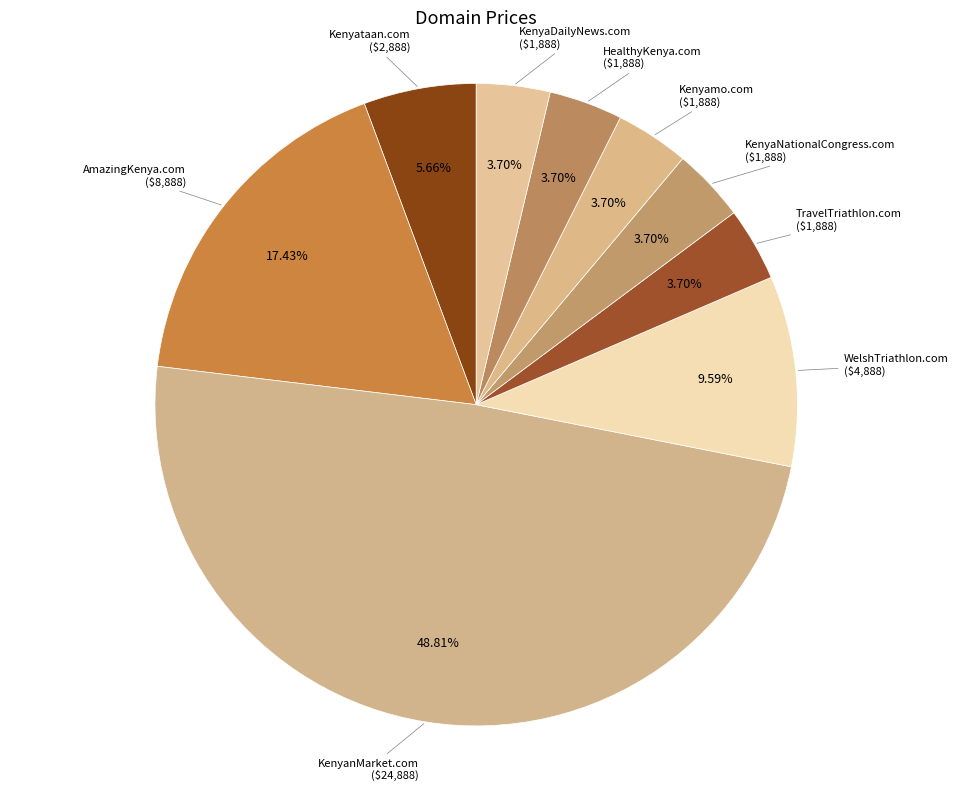

What is the ratio of the value at Kenyataan.com to the value at KenyaDailyNews.com?

1.5